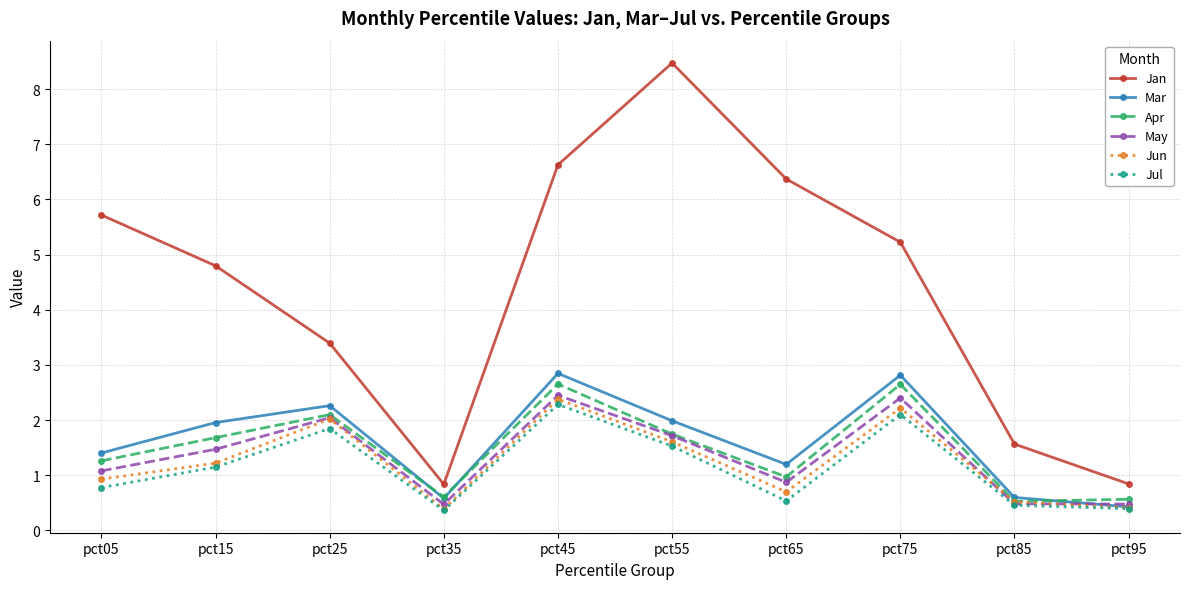

At which category does Jan reach its first local valley?

pct35